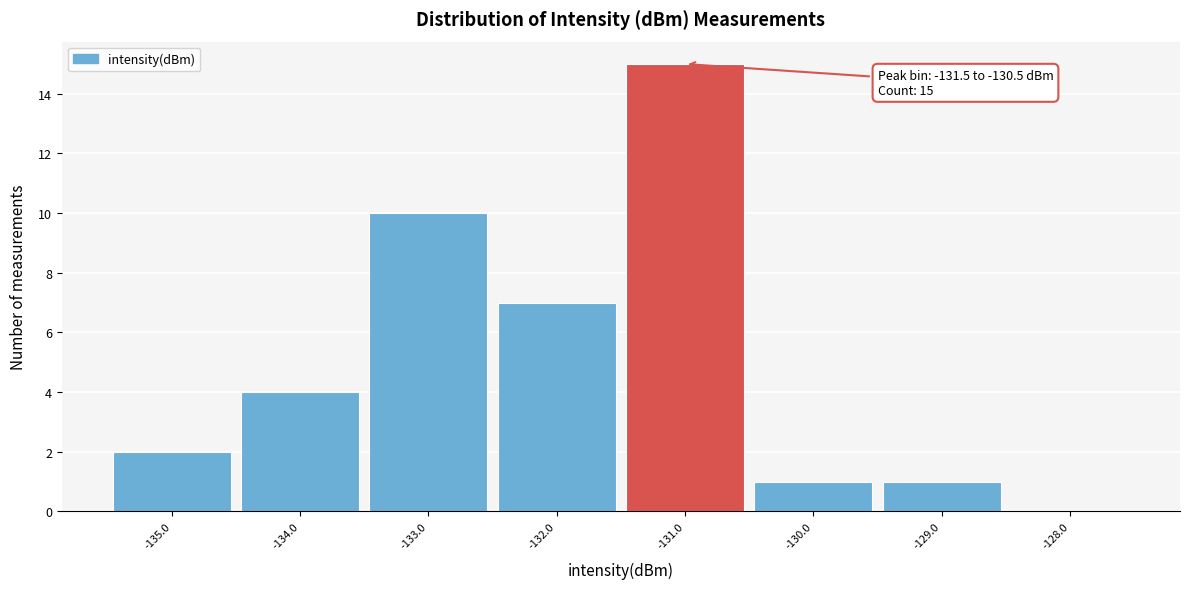

Over which range of the x-axis is the bar tallest?

-131.5 to -130.5